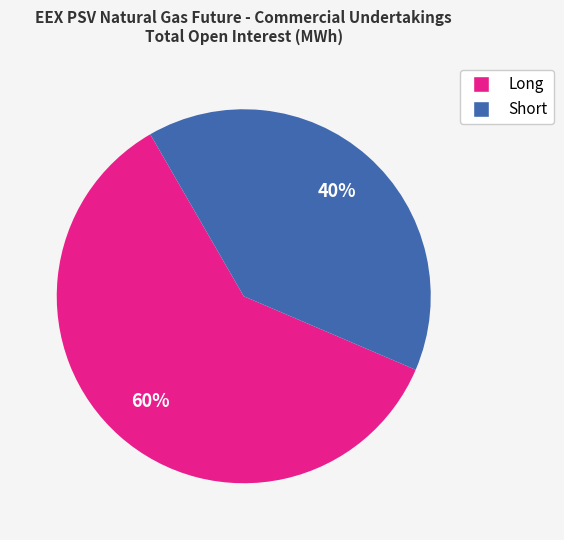

Rank the categories by value from lowest to highest.

Short, Long